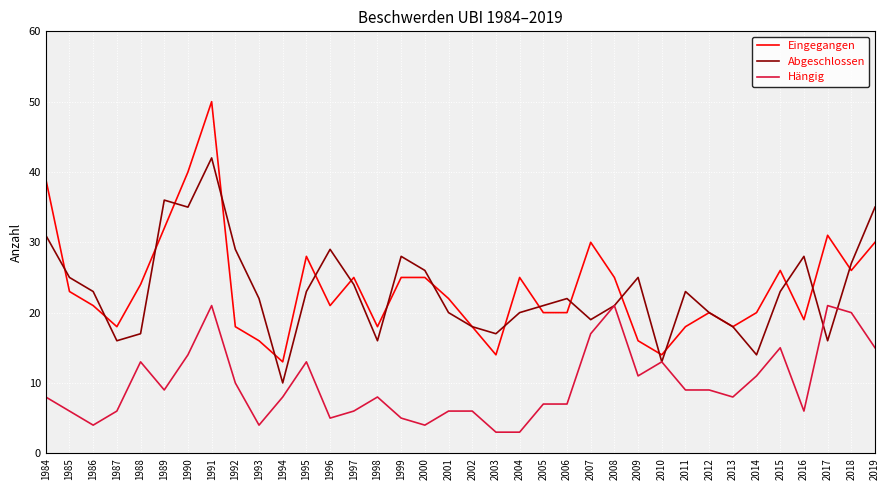

What is the sum of the Hängig values at 2004 and 1989?

12